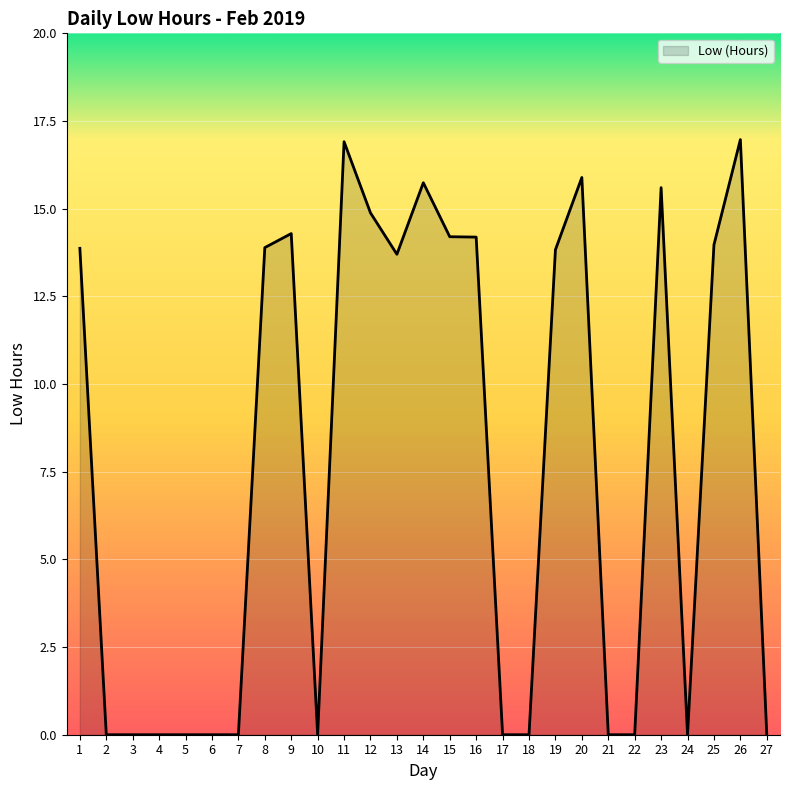

What is the greatest value displayed?

17.0